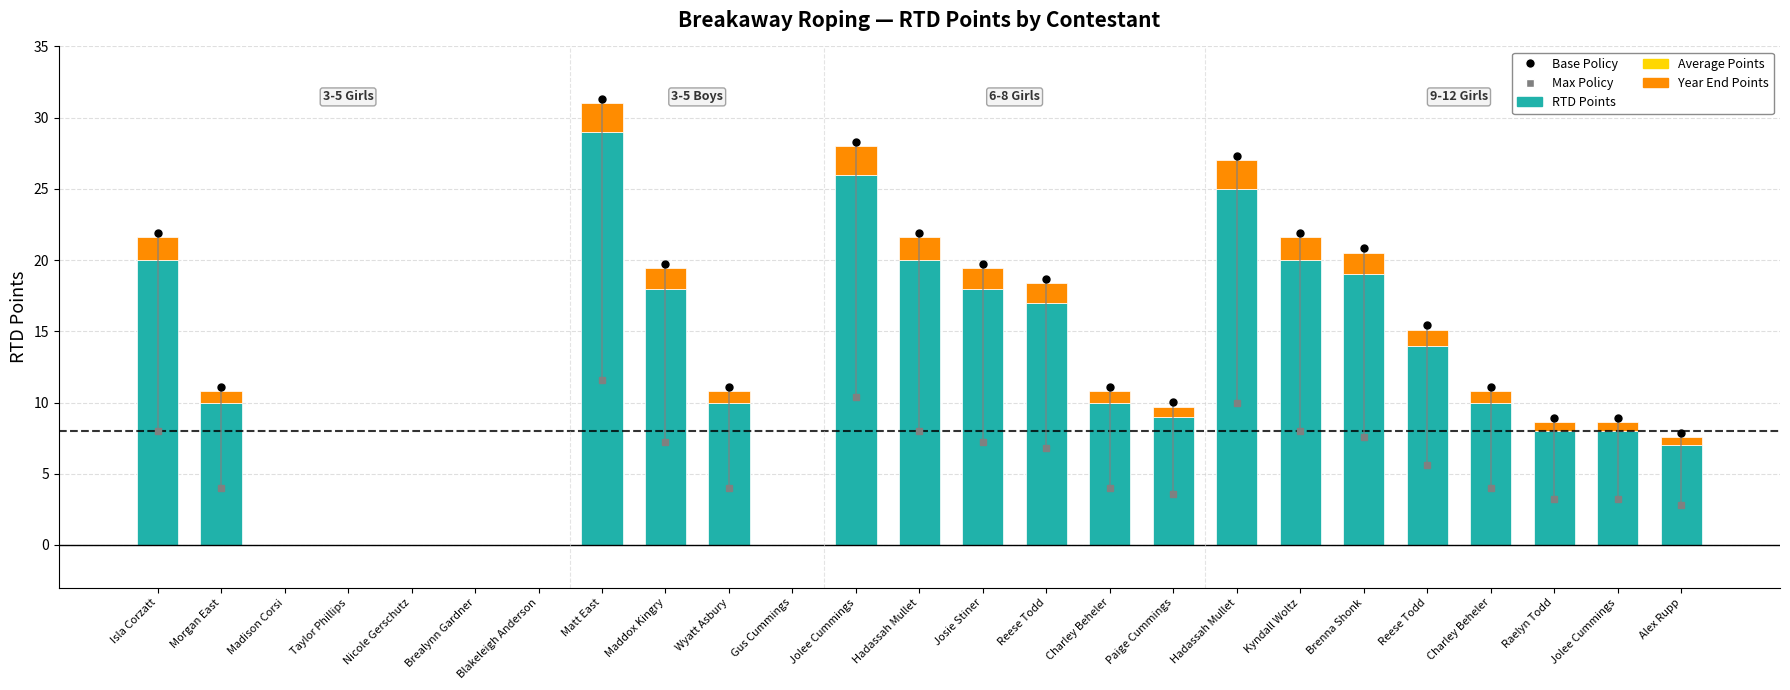

At which label does RTD Points reach its peak?

Matt East